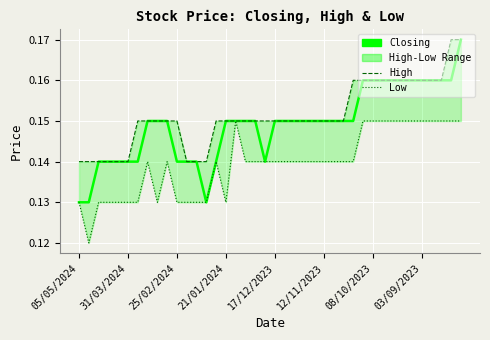

Count the High values in the range 0 to 1.

40